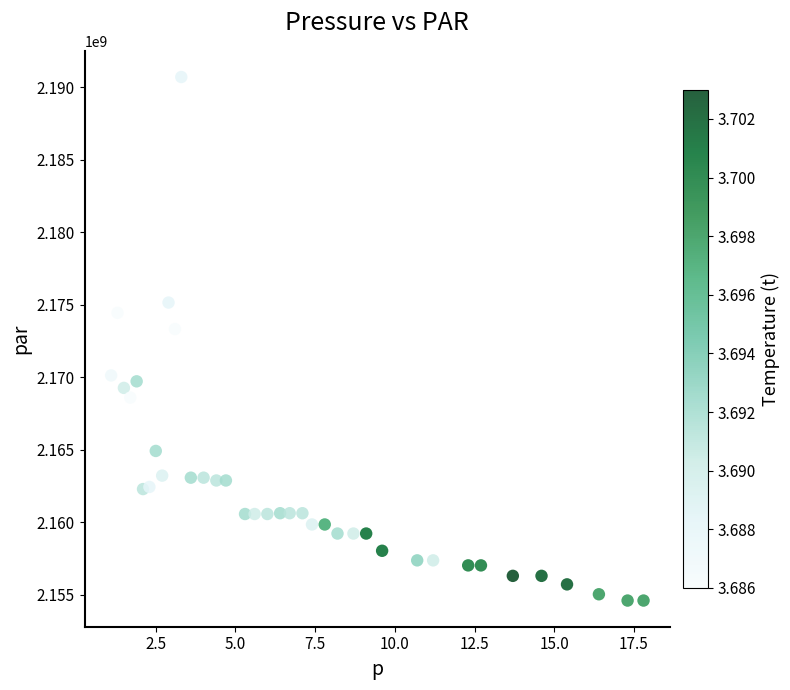

What Y value in the scatter plot is closest to 2172655048?

2173324946